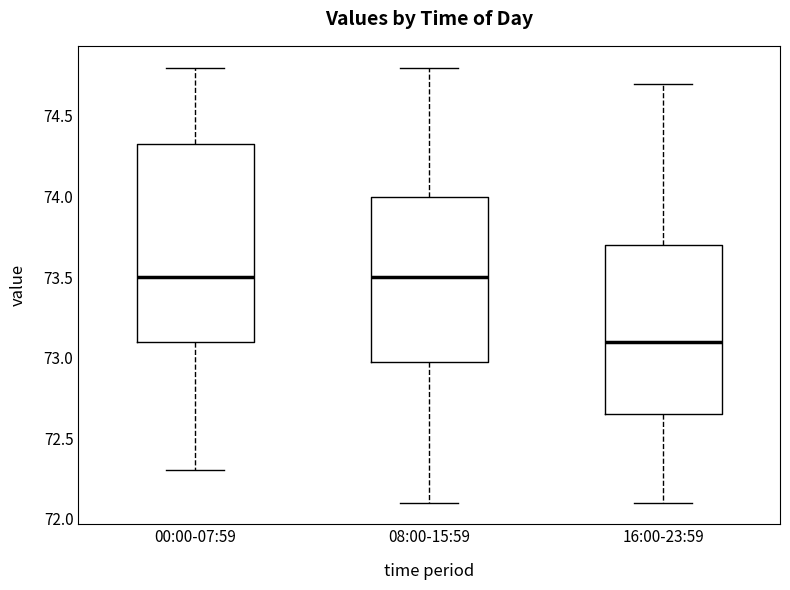

Where is the upper edge of the box for 16:00-23:59 on the y-axis? The values are not printed on the chart, so give them approximately, as read against the axis.

73.70